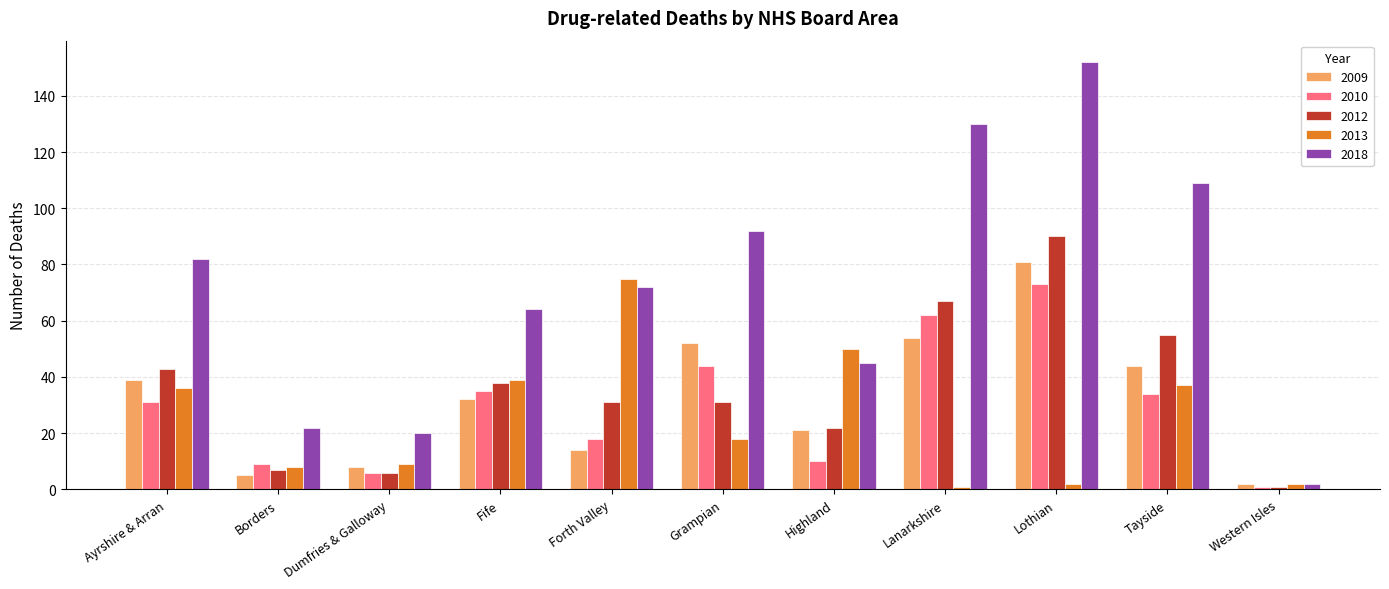

Is the value of 2010 at Western Isles greater than the value of 2018 at Lanarkshire?

No